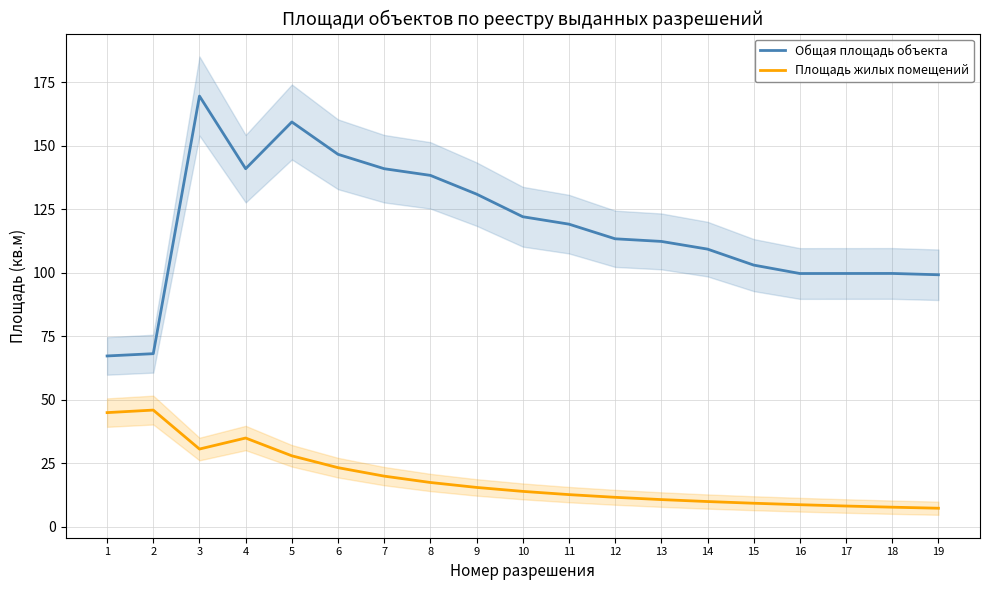

What is the sum of all Общая площадь объекта values?

2240.6